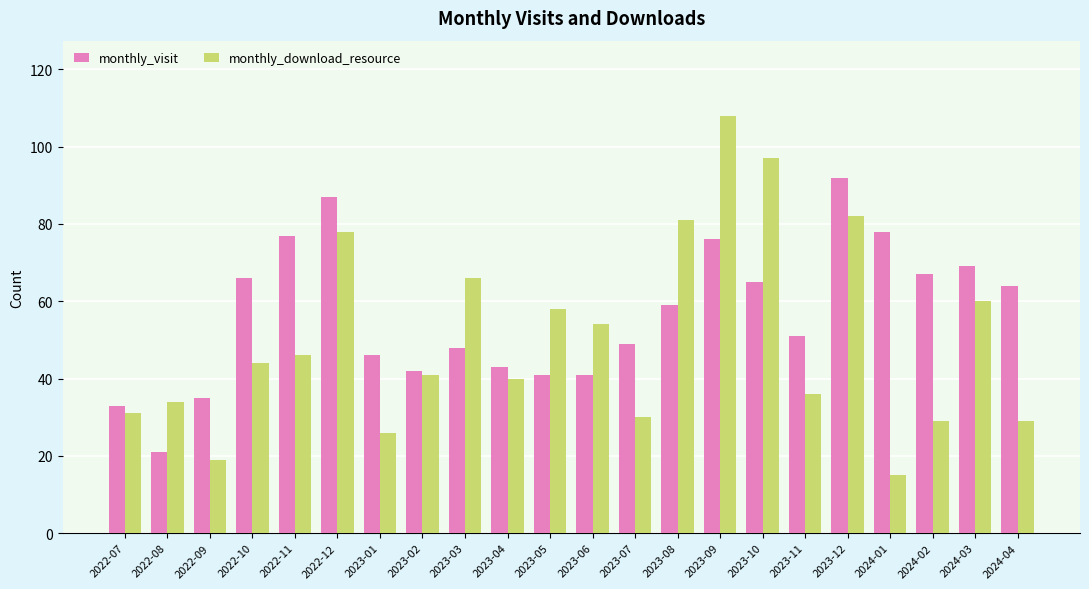

At 2024-01, list the series in order from largest to smallest.

monthly_visit, monthly_download_resource